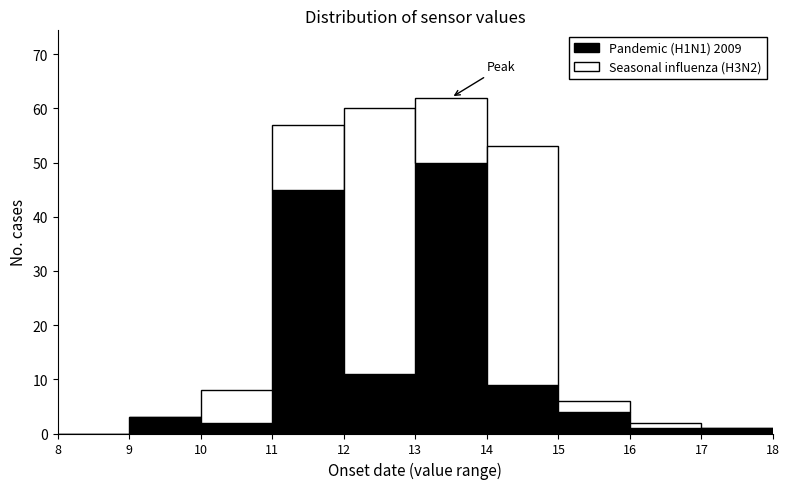

What is the total height of the stacked bar covering 11 to 12 on the x-axis? The values are not printed on the chart, so give them approximately, as read against the axis.

57